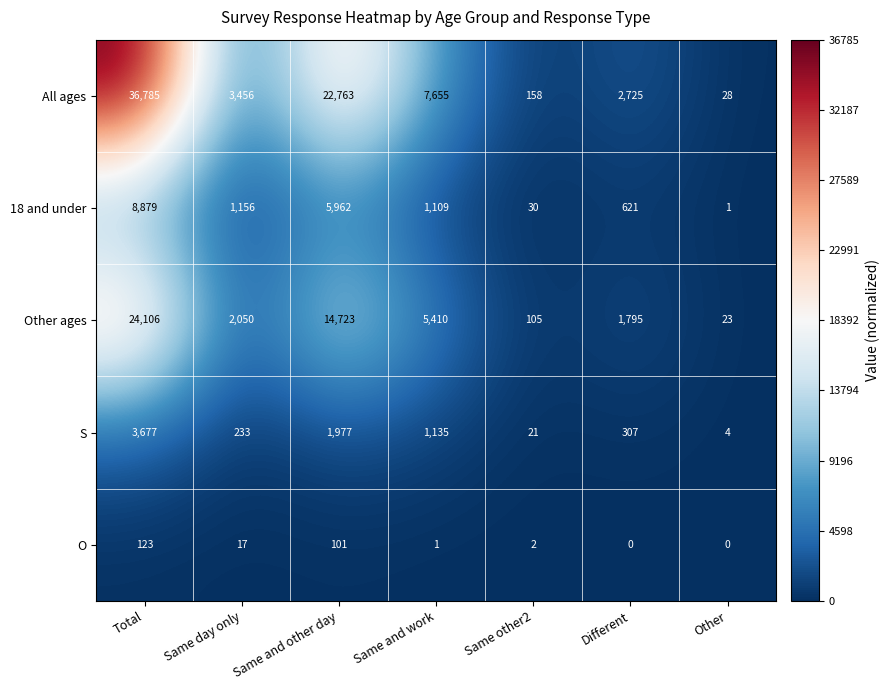

What is the minimum value for Other ages?

23